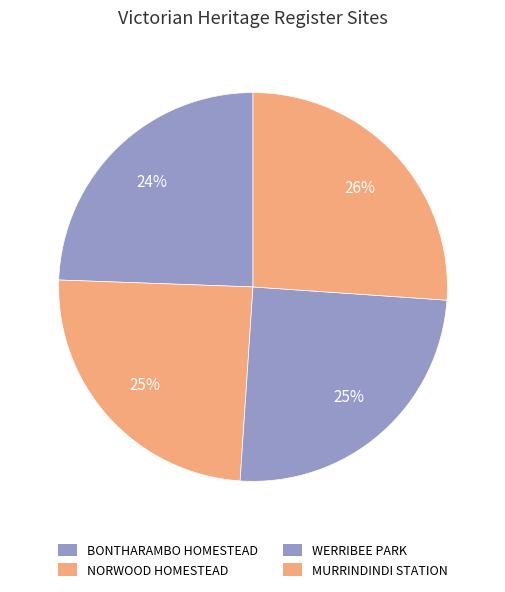

What percentage is NOT represented by BONTHARAMBO HOMESTEAD?

75.6%